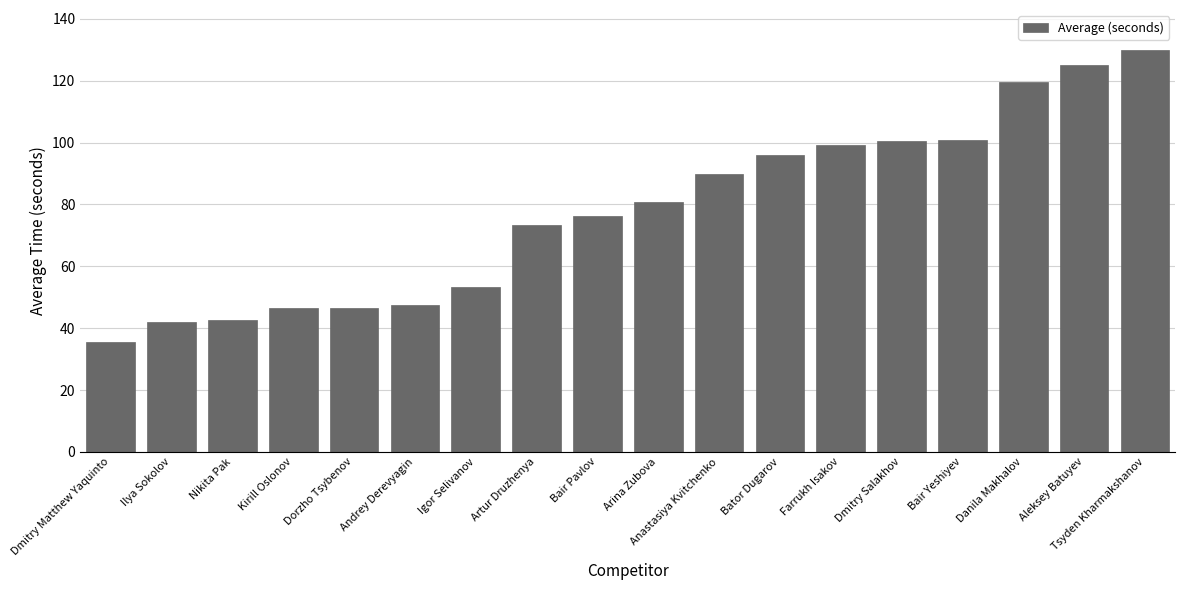

What is the label of the 9th bar from the right?

Arina Zubova